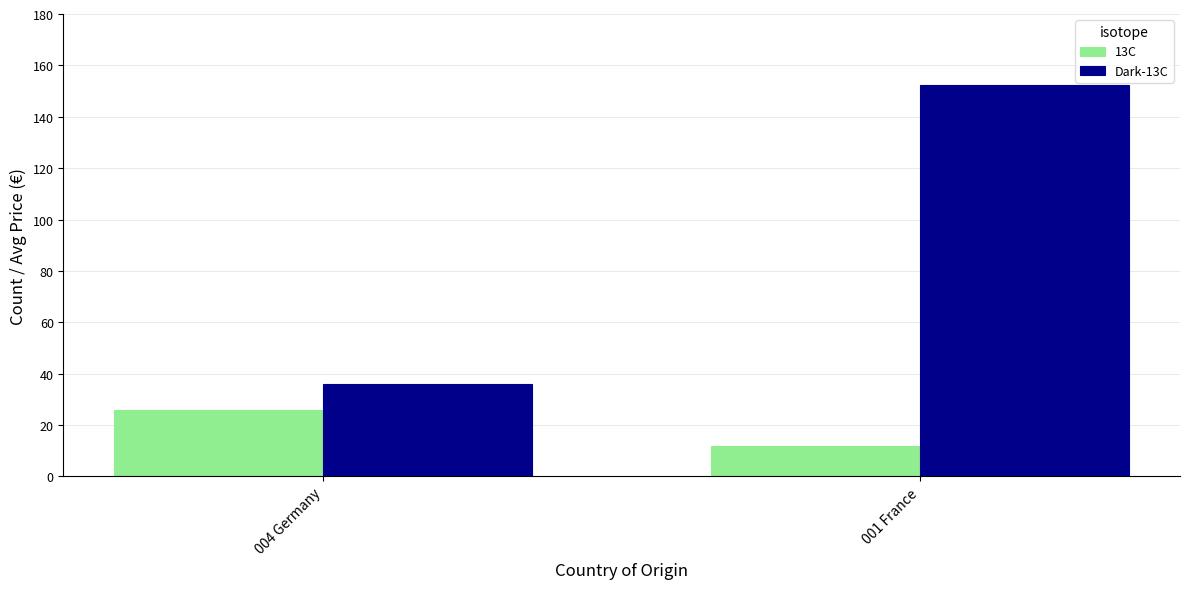

Reading left to right, extract all data points from this chart.

13C: 26.0	12.0
Dark-13C: 36.2	152.5